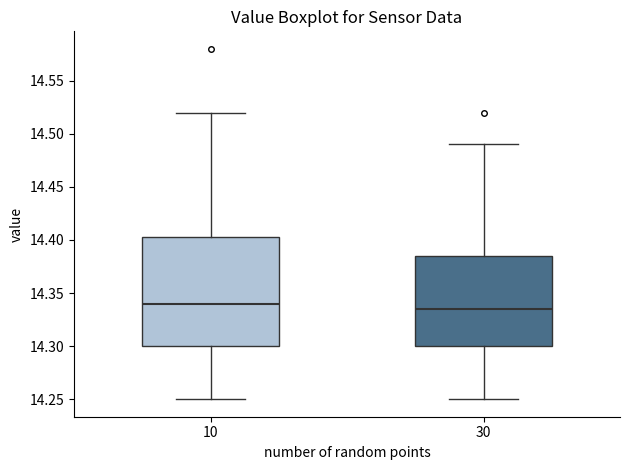

Reading left to right, read every box against the y-axis: the position of its median line, the range the box covers, and the ends of its whiskers. The values are not printed on the chart, so give them approximately, as read against the axis.

10: median 14.340, box 14.300 to 14.405, whiskers 14.250 to 14.520
30: median 14.335, box 14.300 to 14.385, whiskers 14.250 to 14.490